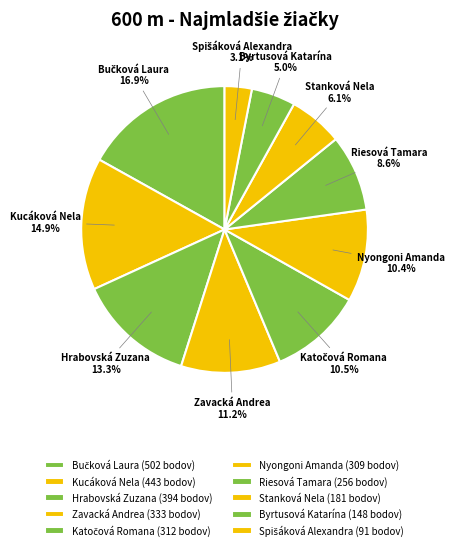

Do Nyongoni Amanda and Stanková Nela together represent more than half of the pie?

No